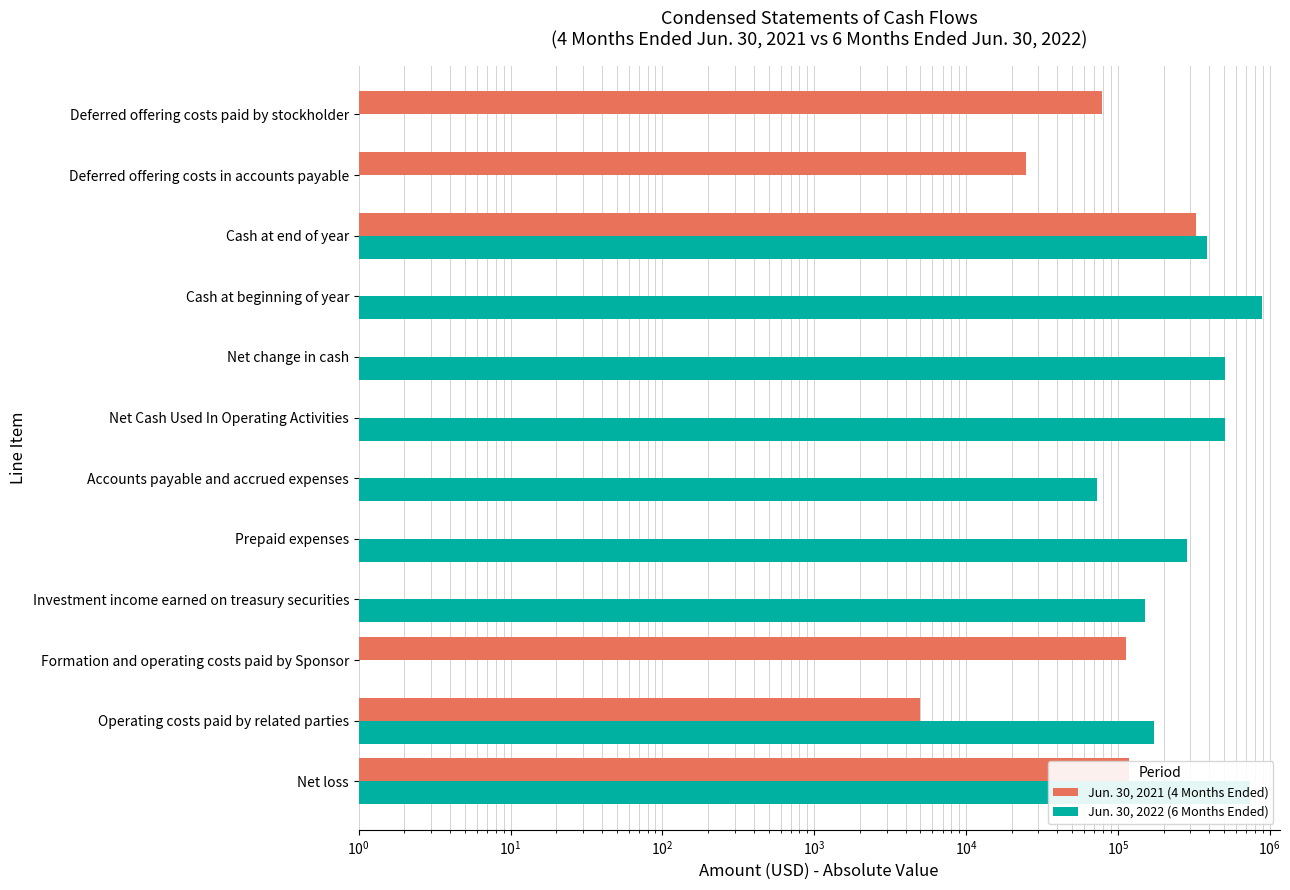

How many series are shown in this chart?

2